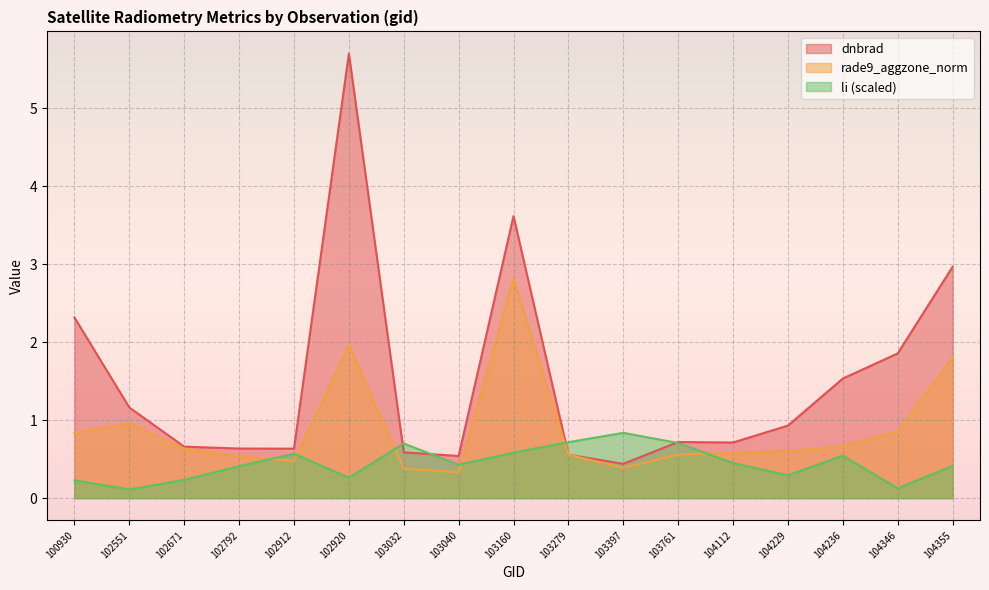

Rank the series by their average value, from lowest to highest.

li (scaled), rade9_aggzone_norm, dnbrad